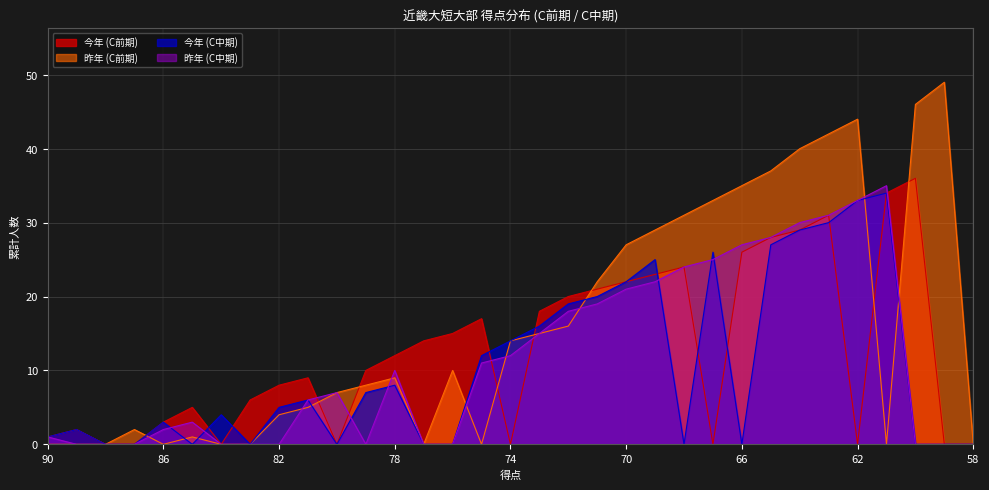

Which series has the widest spread of values?

昨年 (C前期)